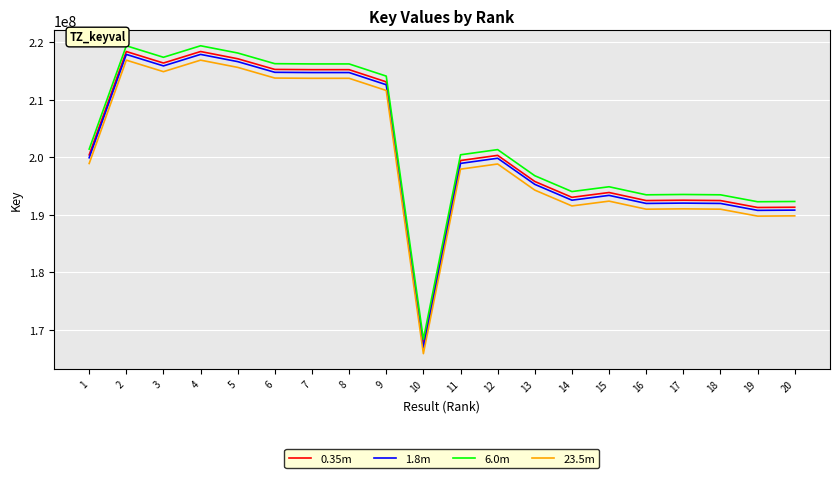

Which series has the largest total across all categories?

6.0m